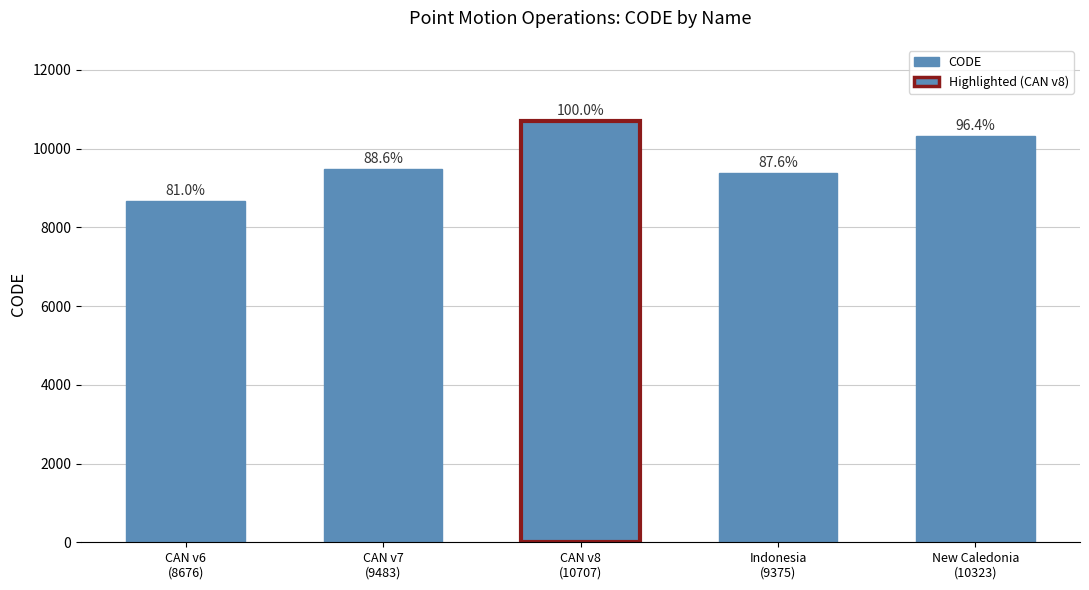

What is the smallest value displayed?

8676